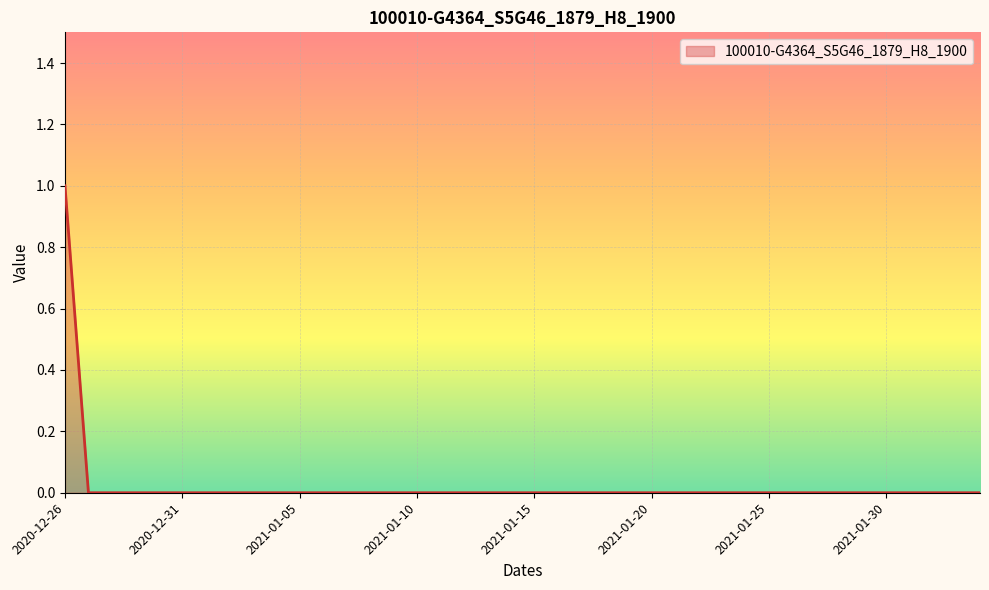

Reading left to right, list all the values displayed in this chart.

1	0	0	0	0	0	0	0	0	0	0	0	0	0	0	0	0	0	0	0	0	0	0	0	0	0	0	0	0	0	0	0	0	0	0	0	0	0	0	0